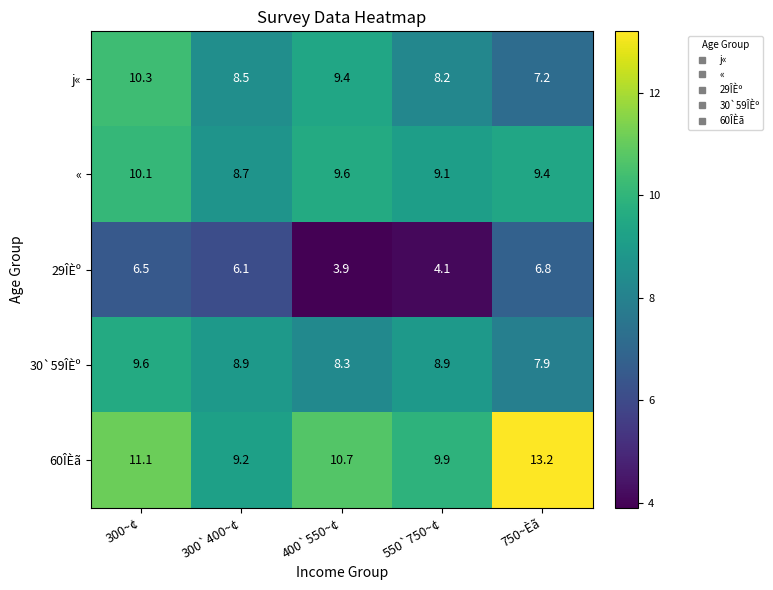

Which series changed the most between 300`400~¢ and 550`750~¢?

29ÎÈº